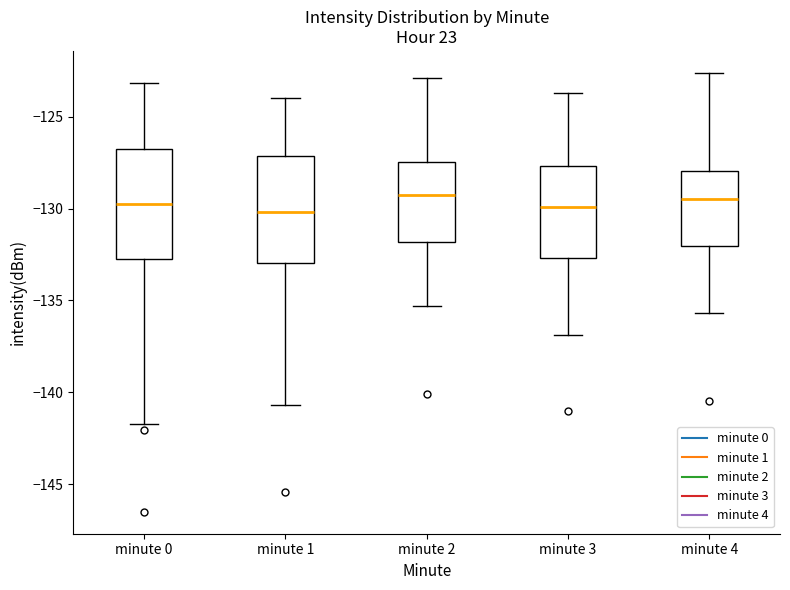

Where does the lower whisker of the box for minute 3 end on the y-axis? The values are not printed on the chart, so give them approximately, as read against the axis.

-137.0